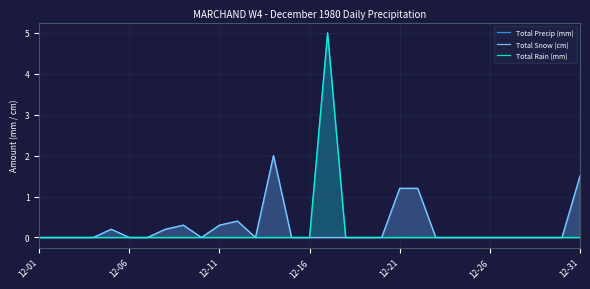

Which series changed the most between 15 and 29?

Total Precip (mm)